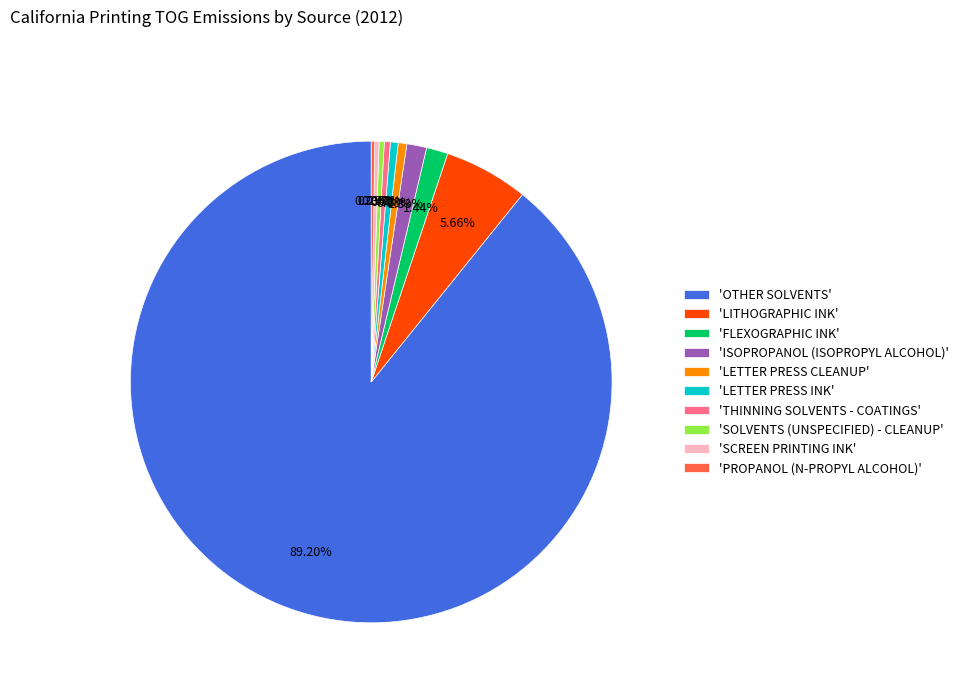

Between 'THINNING SOLVENTS - COATINGS' and 'FLEXOGRAPHIC INK', which is larger?

'FLEXOGRAPHIC INK'